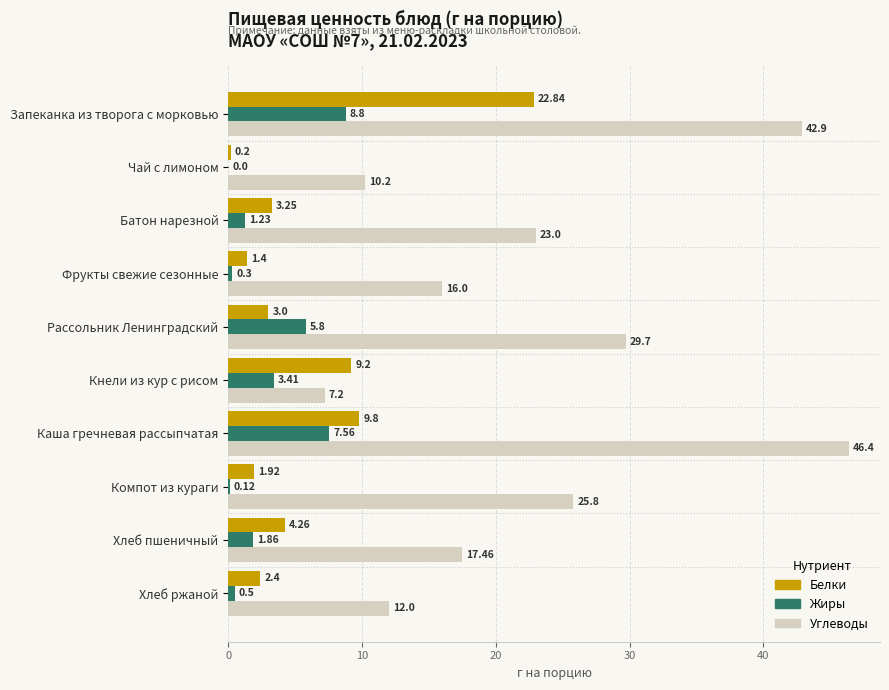

Which series changed the most between Хлеб пшеничный and Хлеб ржаной?

Углеводы